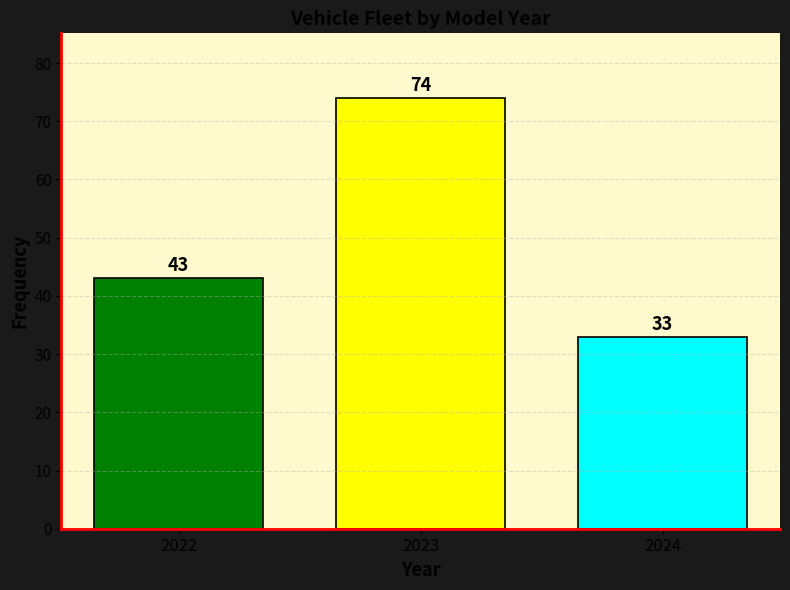

Reading left to right, what are all the values shown in this chart?

43	74	33